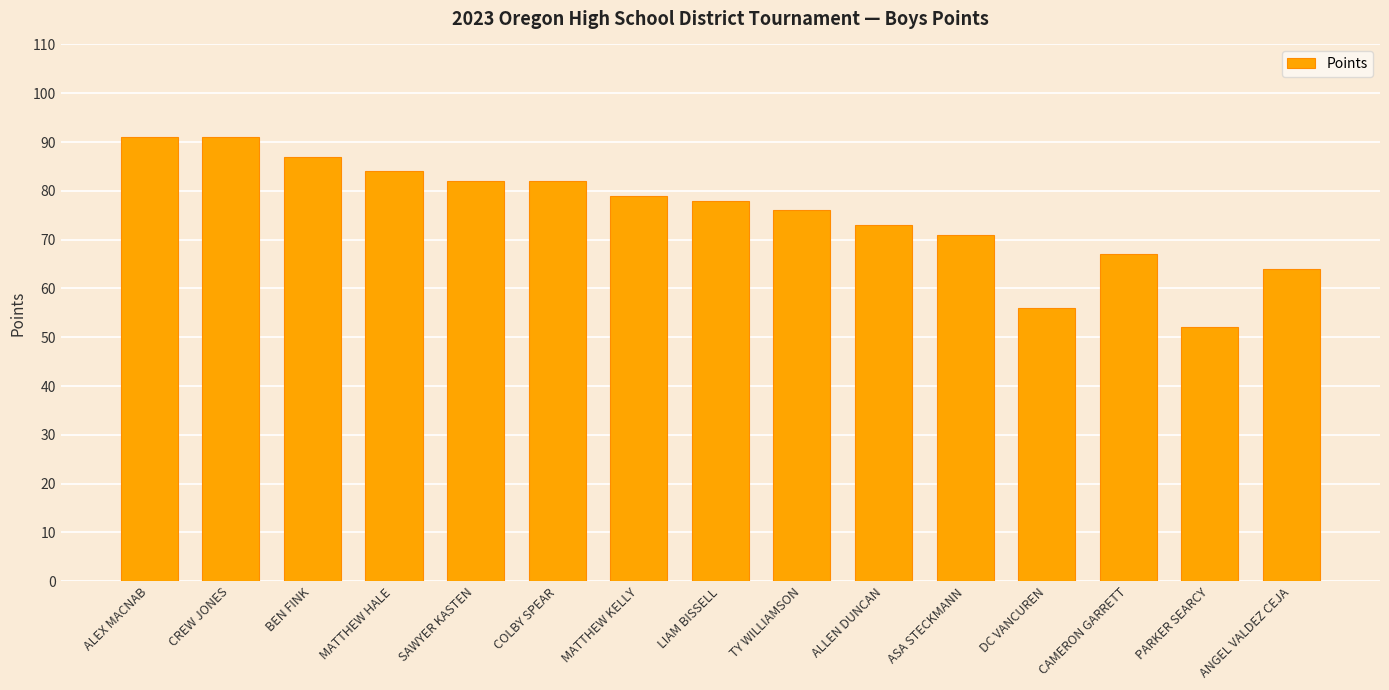

What is the smallest value displayed?

52